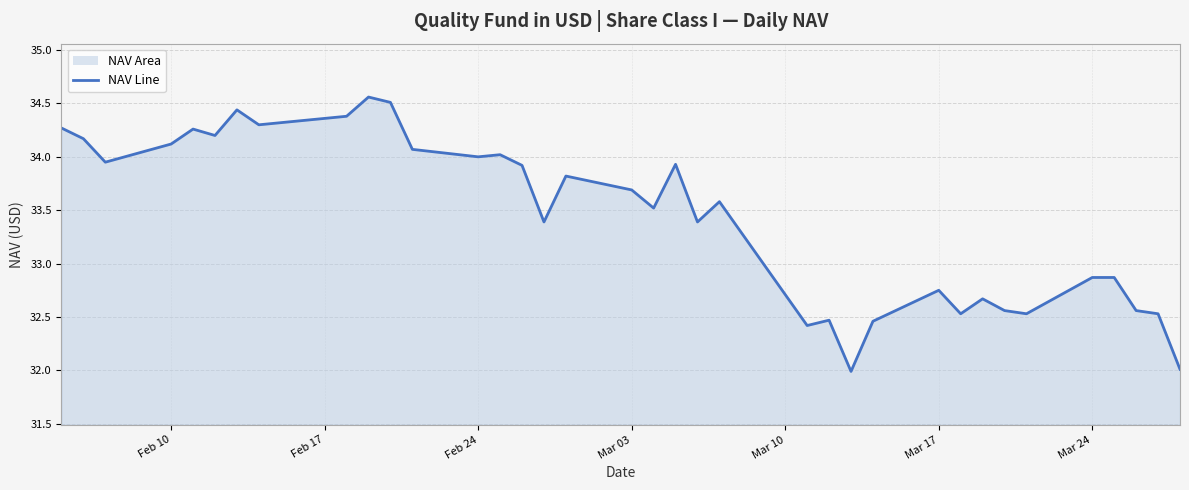

The value at Mar 10 is 32.7. True or false?

True